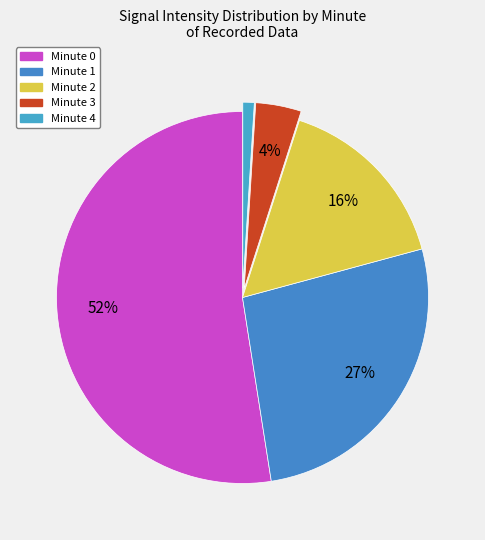

Count the number of slices in the pie.

5